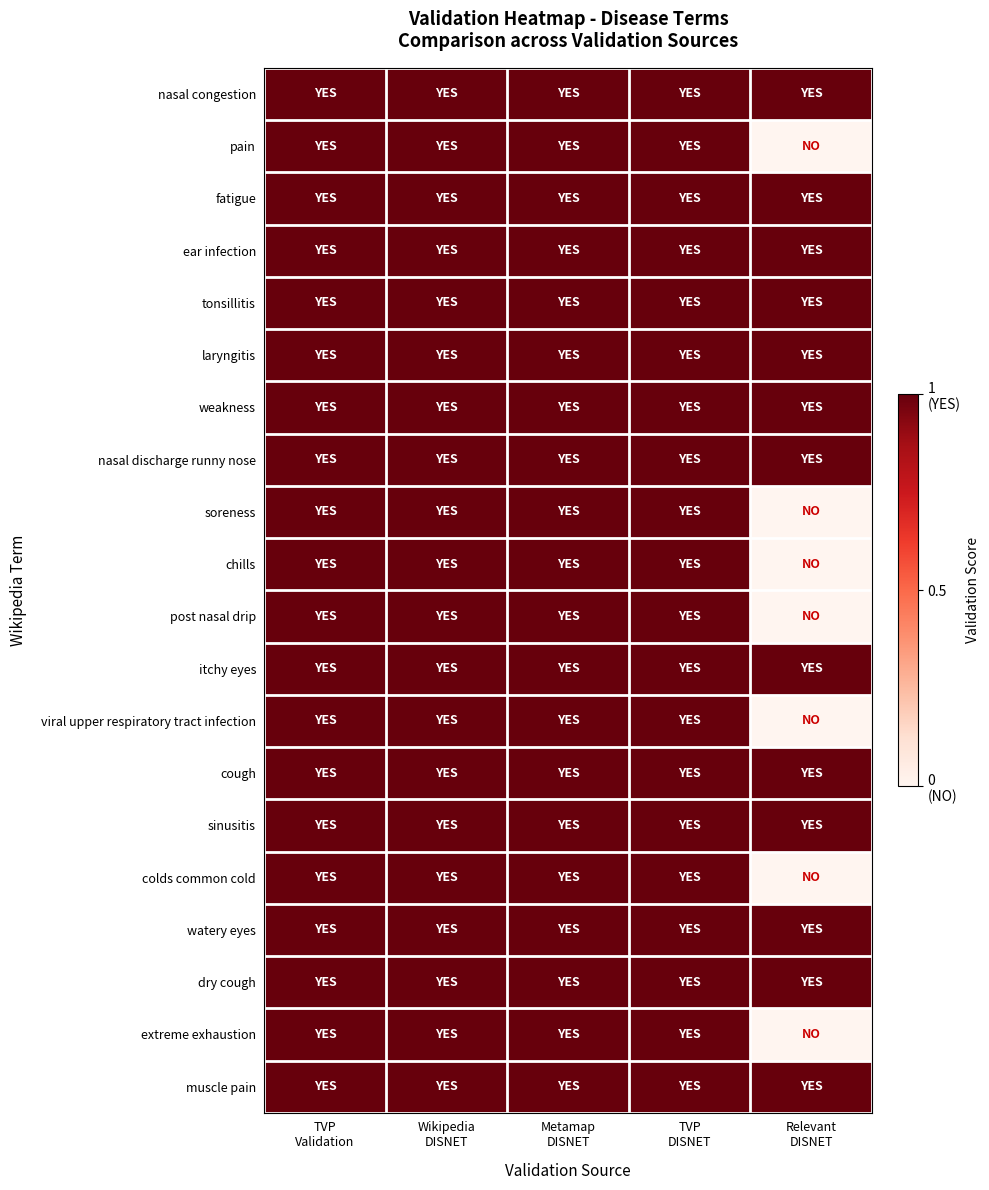

Reading right to left, what are all the values shown in this chart?

nasal congestion: Relevant
DISNET=1	TVP
DISNET=1	Metamap
DISNET=1	Wikipedia
DISNET=1	TVP
Validation=1
pain: Relevant
DISNET=0	TVP
DISNET=1	Metamap
DISNET=1	Wikipedia
DISNET=1	TVP
Validation=1
fatigue: Relevant
DISNET=1	TVP
DISNET=1	Metamap
DISNET=1	Wikipedia
DISNET=1	TVP
Validation=1
ear infection: Relevant
DISNET=1	TVP
DISNET=1	Metamap
DISNET=1	Wikipedia
DISNET=1	TVP
Validation=1
tonsillitis: Relevant
DISNET=1	TVP
DISNET=1	Metamap
DISNET=1	Wikipedia
DISNET=1	TVP
Validation=1
laryngitis: Relevant
DISNET=1	TVP
DISNET=1	Metamap
DISNET=1	Wikipedia
DISNET=1	TVP
Validation=1
weakness: Relevant
DISNET=1	TVP
DISNET=1	Metamap
DISNET=1	Wikipedia
DISNET=1	TVP
Validation=1
nasal discharge runny nose: Relevant
DISNET=1	TVP
DISNET=1	Metamap
DISNET=1	Wikipedia
DISNET=1	TVP
Validation=1
soreness: Relevant
DISNET=0	TVP
DISNET=1	Metamap
DISNET=1	Wikipedia
DISNET=1	TVP
Validation=1
chills: Relevant
DISNET=0	TVP
DISNET=1	Metamap
DISNET=1	Wikipedia
DISNET=1	TVP
Validation=1
post nasal drip: Relevant
DISNET=0	TVP
DISNET=1	Metamap
DISNET=1	Wikipedia
DISNET=1	TVP
Validation=1
itchy eyes: Relevant
DISNET=1	TVP
DISNET=1	Metamap
DISNET=1	Wikipedia
DISNET=1	TVP
Validation=1
viral upper respiratory tract infection: Relevant
DISNET=0	TVP
DISNET=1	Metamap
DISNET=1	Wikipedia
DISNET=1	TVP
Validation=1
cough: Relevant
DISNET=1	TVP
DISNET=1	Metamap
DISNET=1	Wikipedia
DISNET=1	TVP
Validation=1
sinusitis: Relevant
DISNET=1	TVP
DISNET=1	Metamap
DISNET=1	Wikipedia
DISNET=1	TVP
Validation=1
colds common cold: Relevant
DISNET=0	TVP
DISNET=1	Metamap
DISNET=1	Wikipedia
DISNET=1	TVP
Validation=1
watery eyes: Relevant
DISNET=1	TVP
DISNET=1	Metamap
DISNET=1	Wikipedia
DISNET=1	TVP
Validation=1
dry cough: Relevant
DISNET=1	TVP
DISNET=1	Metamap
DISNET=1	Wikipedia
DISNET=1	TVP
Validation=1
extreme exhaustion: Relevant
DISNET=0	TVP
DISNET=1	Metamap
DISNET=1	Wikipedia
DISNET=1	TVP
Validation=1
muscle pain: Relevant
DISNET=1	TVP
DISNET=1	Metamap
DISNET=1	Wikipedia
DISNET=1	TVP
Validation=1